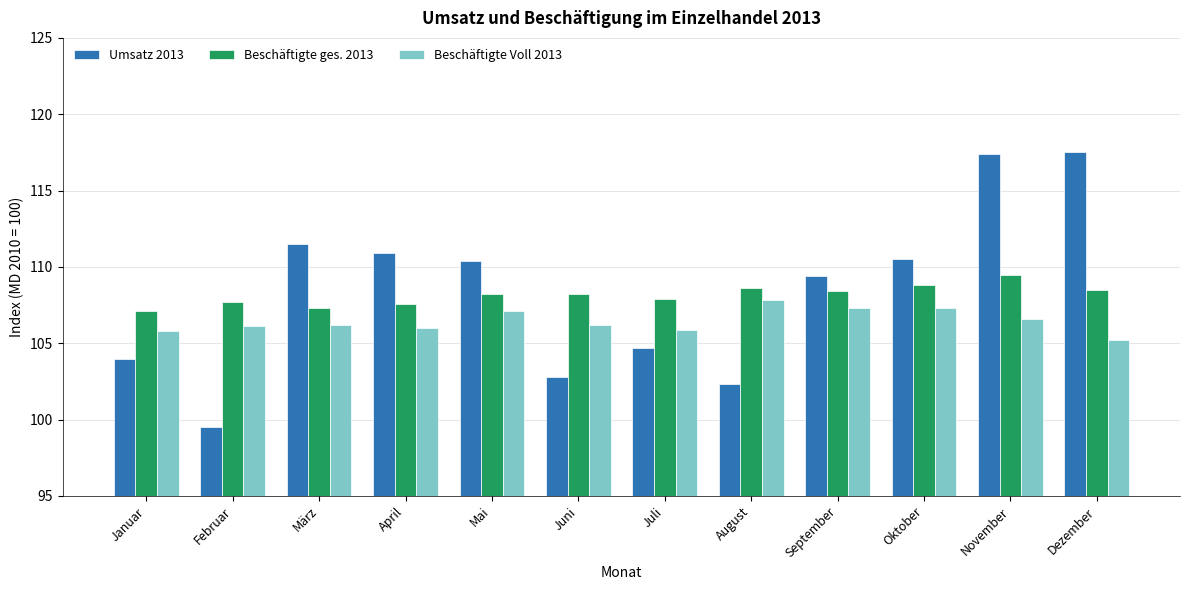

What is the difference between the maximum and minimum values in the Beschäftigte Voll 2013 series?

2.6